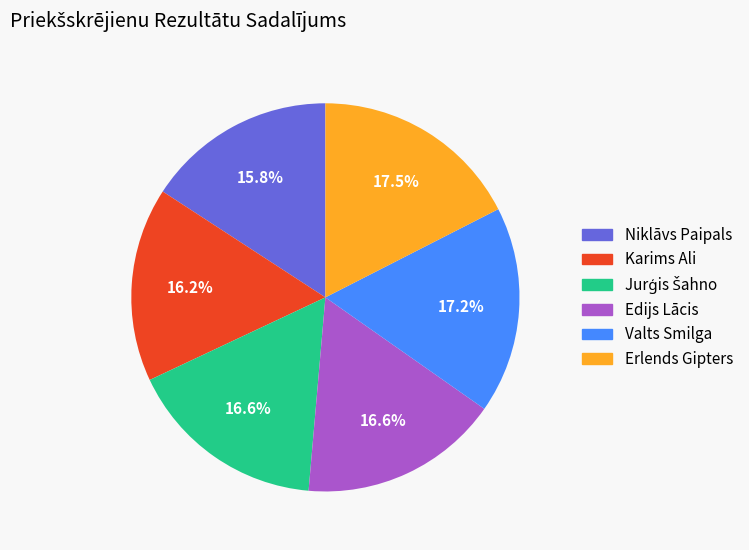

Combined, what portion of the pie is Erlends Gipters and Edijs Lācis?

34.1%